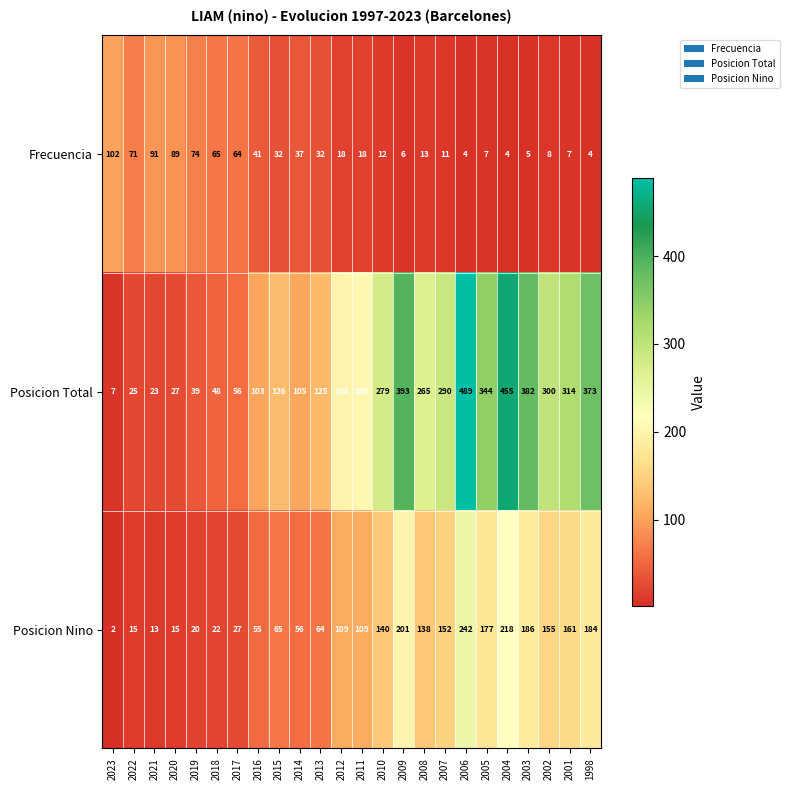

What is the total value across all series at 2002?

463